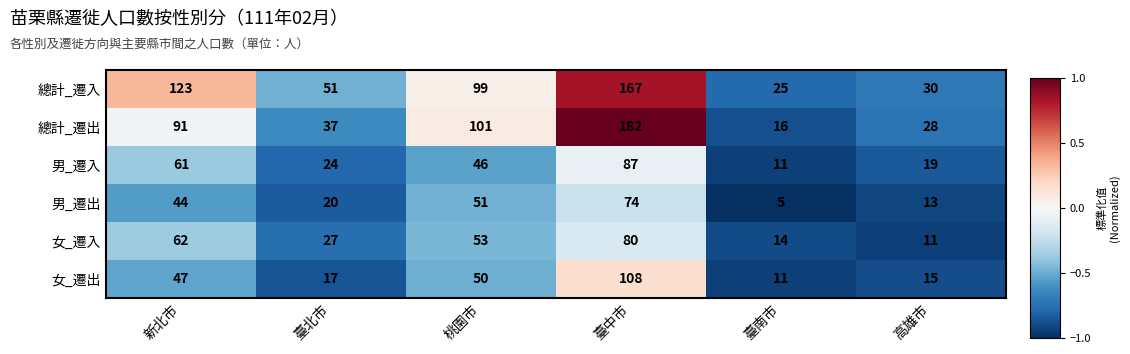

What is the average value of the 女_遷入 series?

41